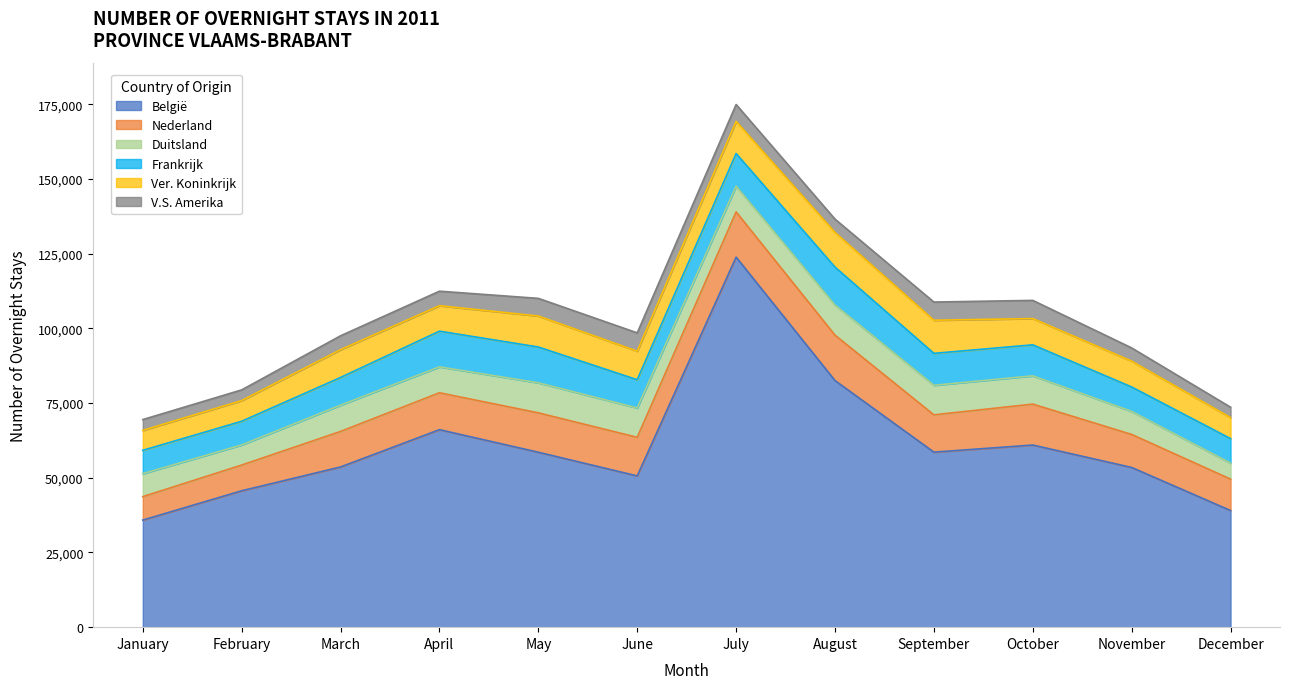

True or false: Frankrijk and V.S. Amerika cross at least once.

False